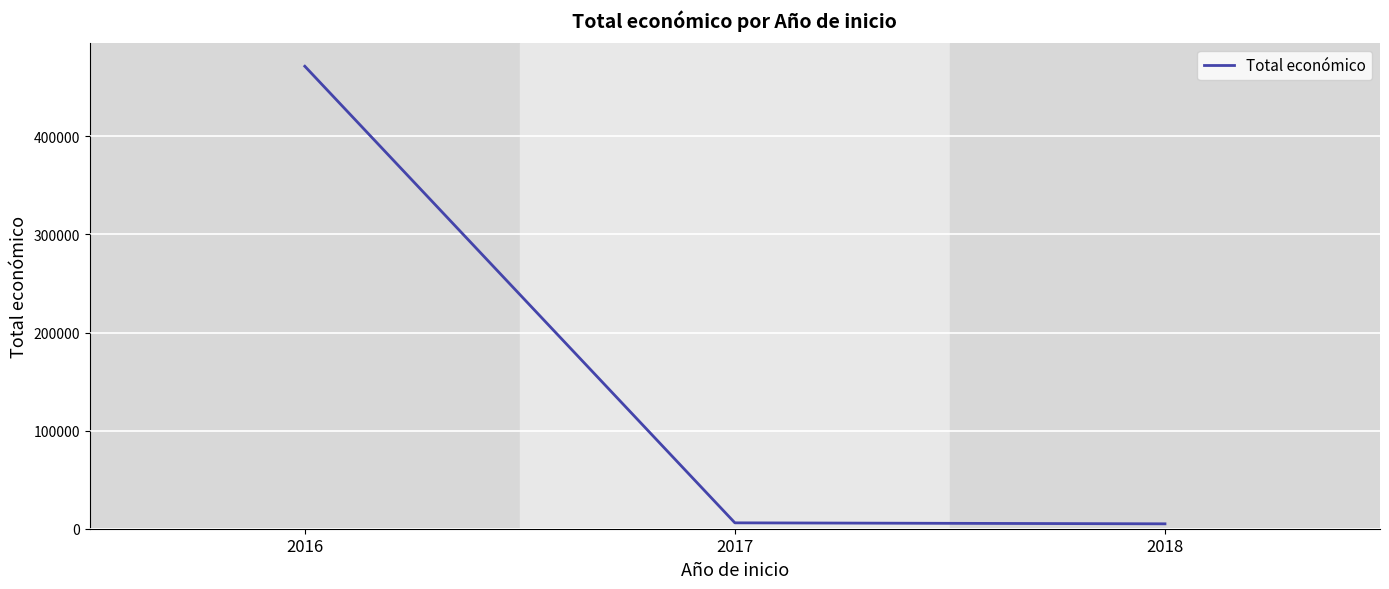

Does the chart have visible grid lines?

Yes